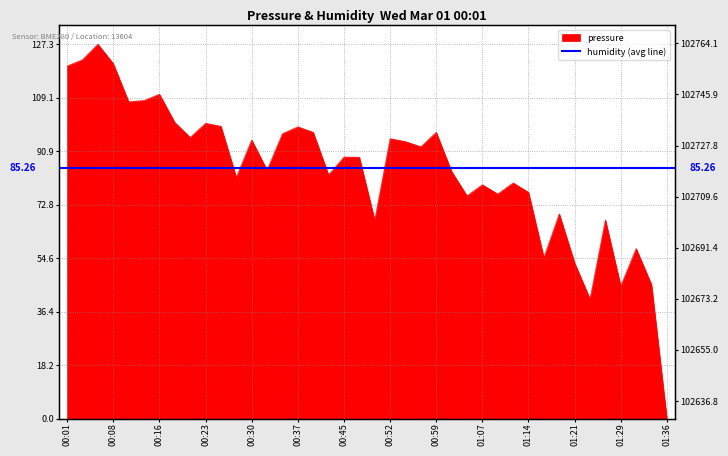

What is the difference between the values at 00:45 and 01:33?

43.3